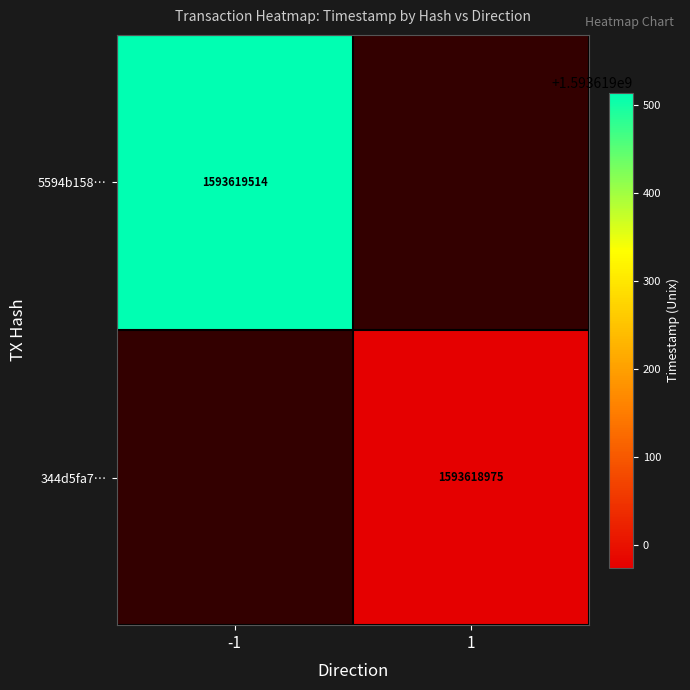

Count the number of data series in this chart.

2